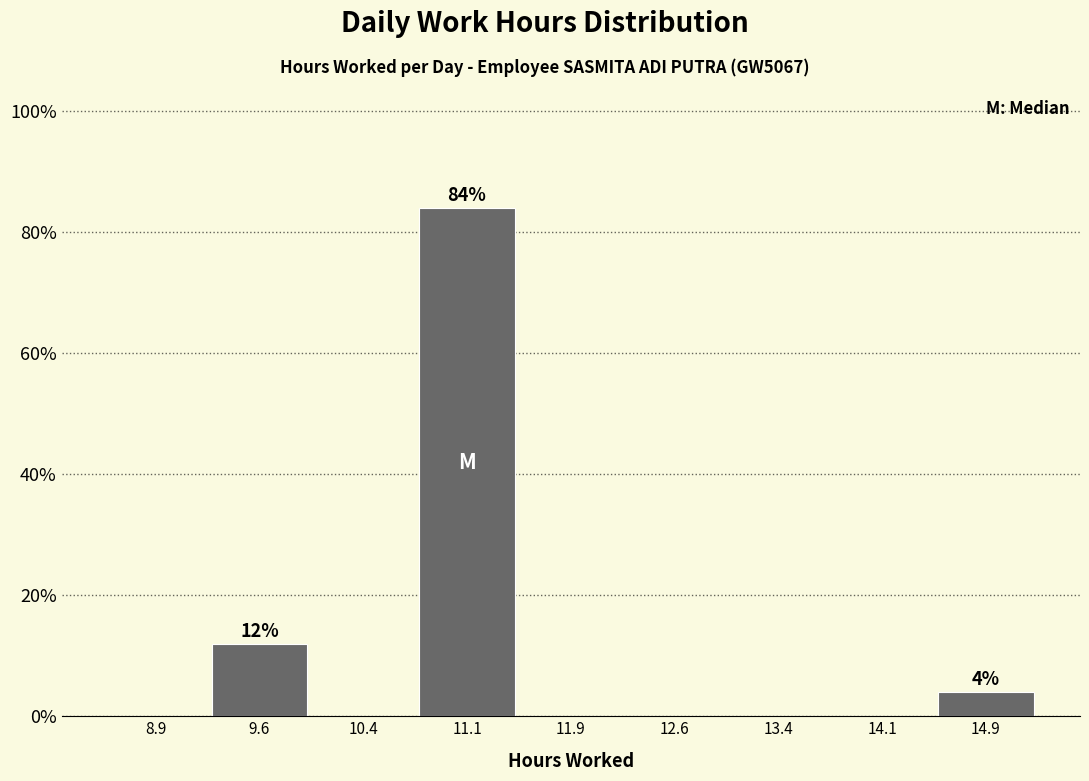

Over which range of the x-axis is the bar tallest?

10.75 to 11.50